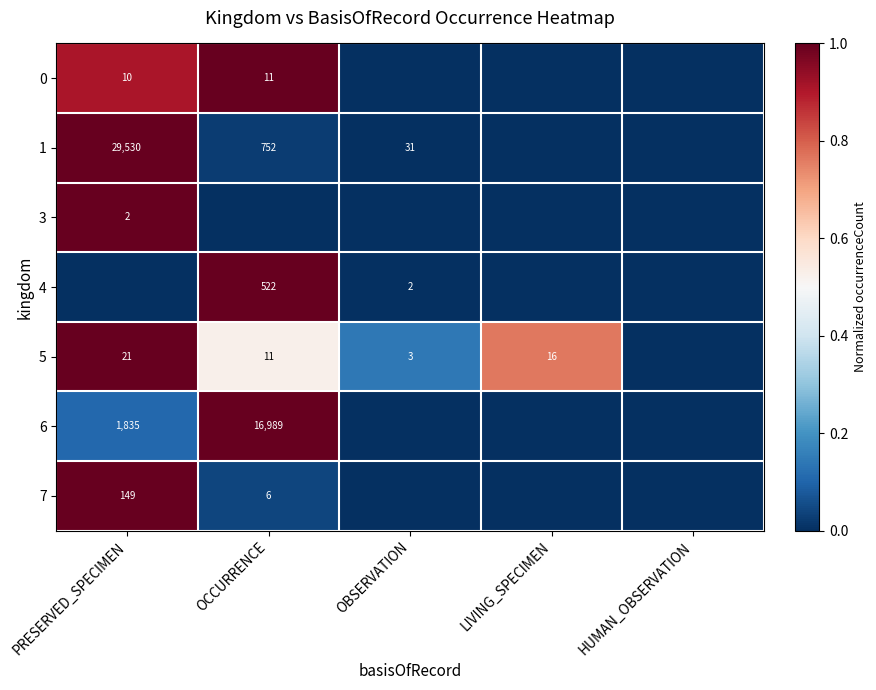

At how many categories does at least one series exceed 0?

4